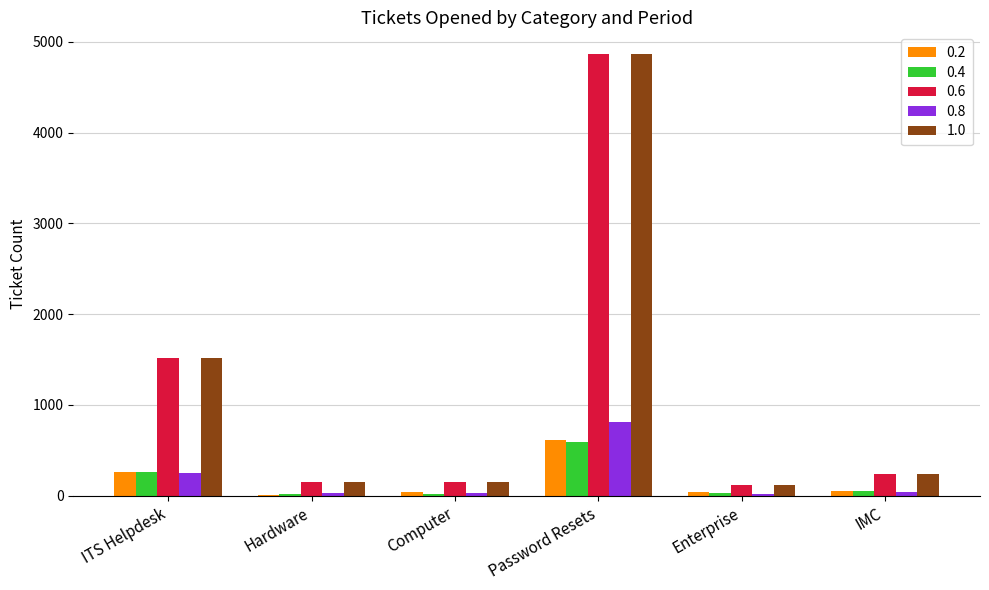

At which category is the sum across all series the highest?

Password Resets